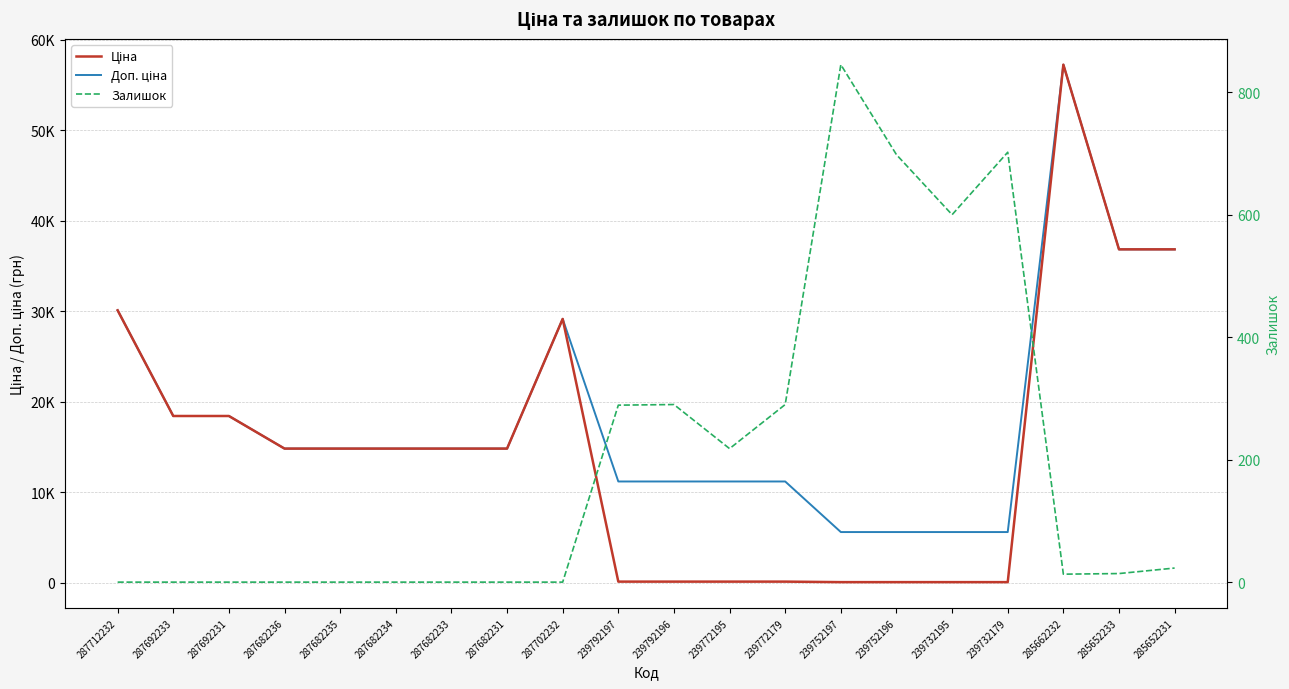

What is the difference between the Ціна values at 239752197 and 239772195?

55.9